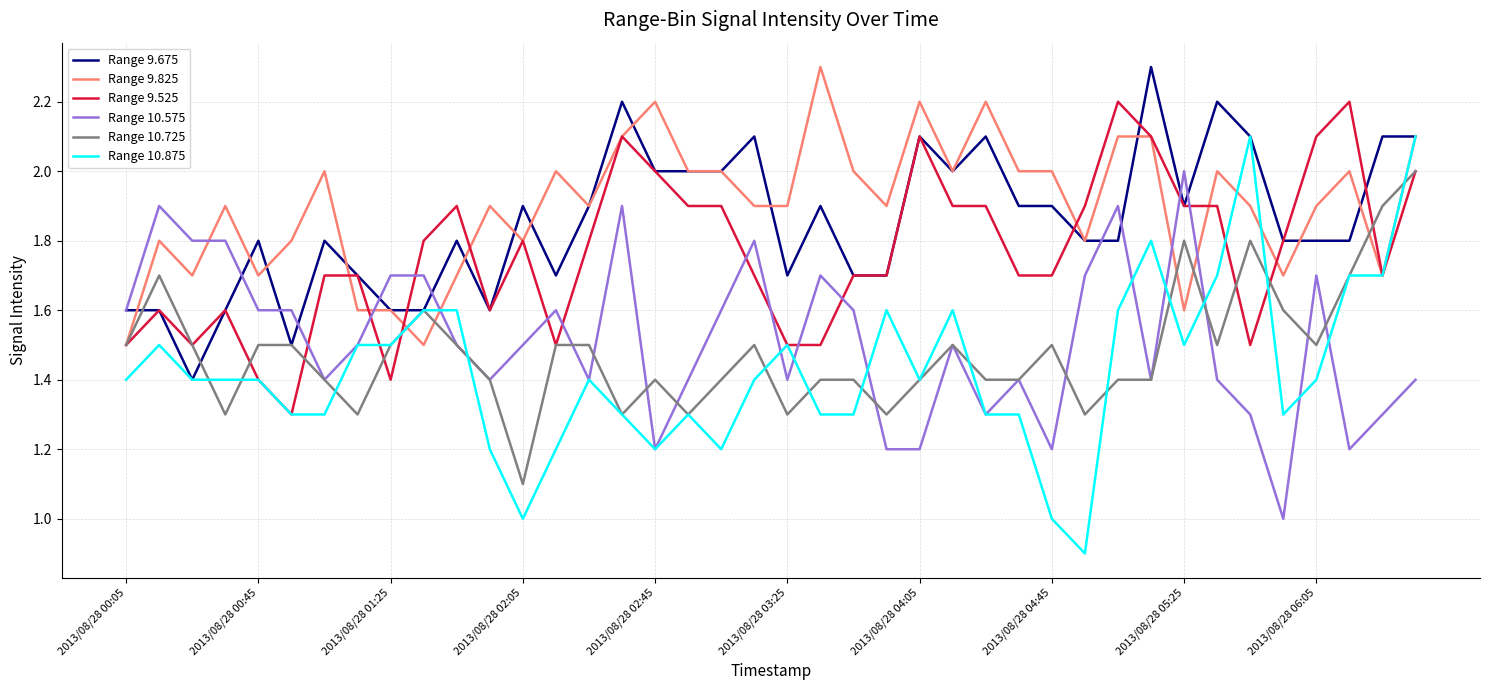

Which series has the largest range (max minus min)?

Range 10.875